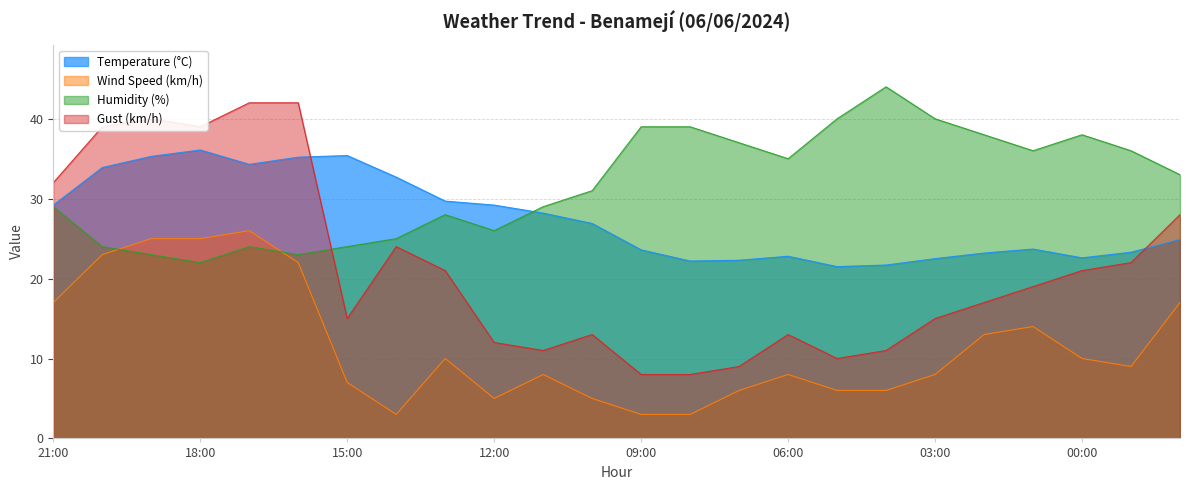

How many lines are shown in the chart?

4